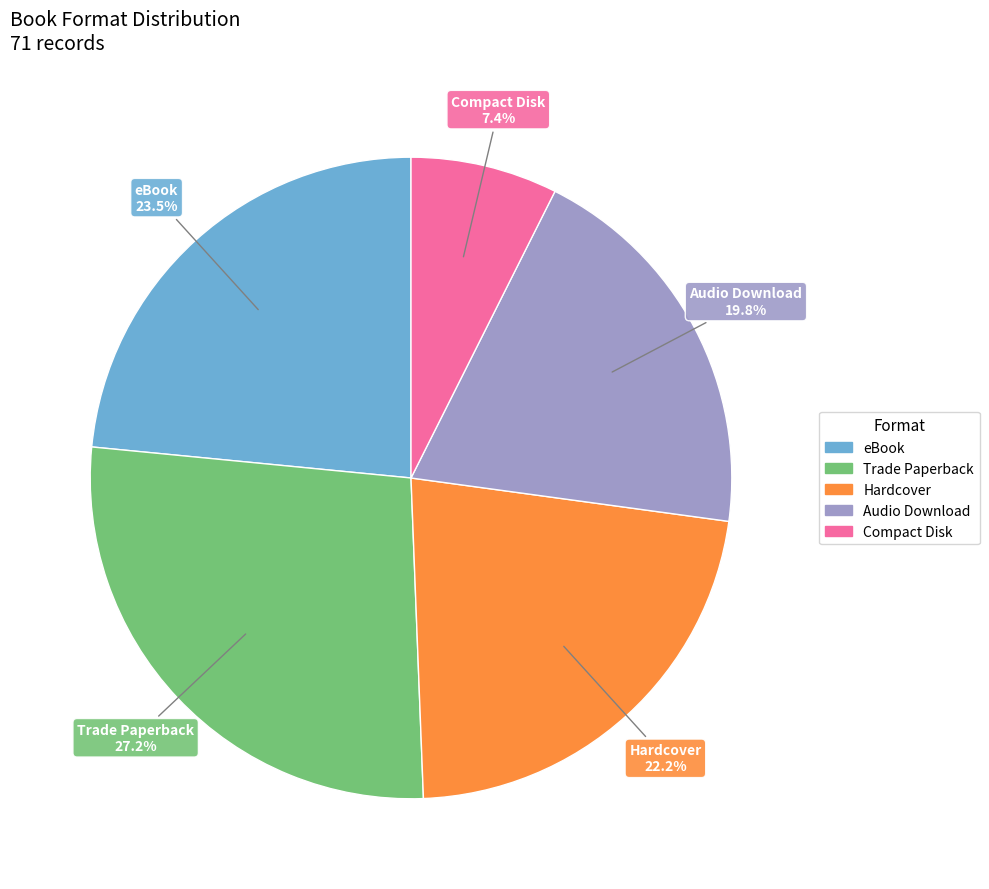

Count the number of slices in the pie.

5